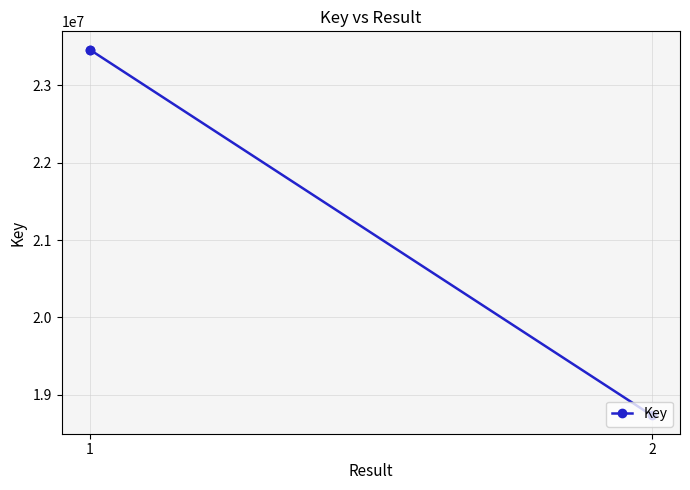

What is the difference between the values at 2 and 1?

4724350